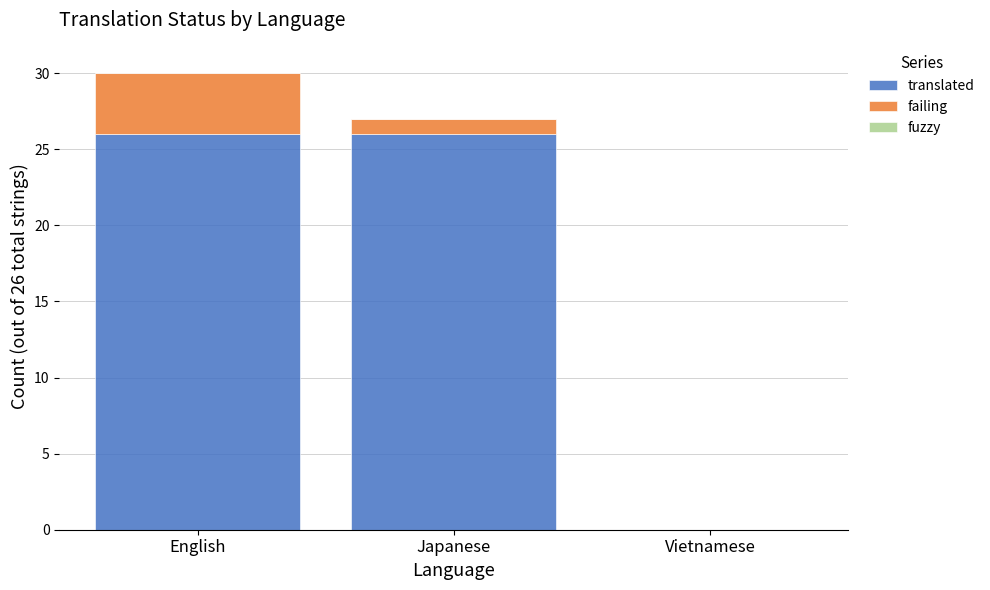

What is the sum of the translated values at English and Vietnamese?

26